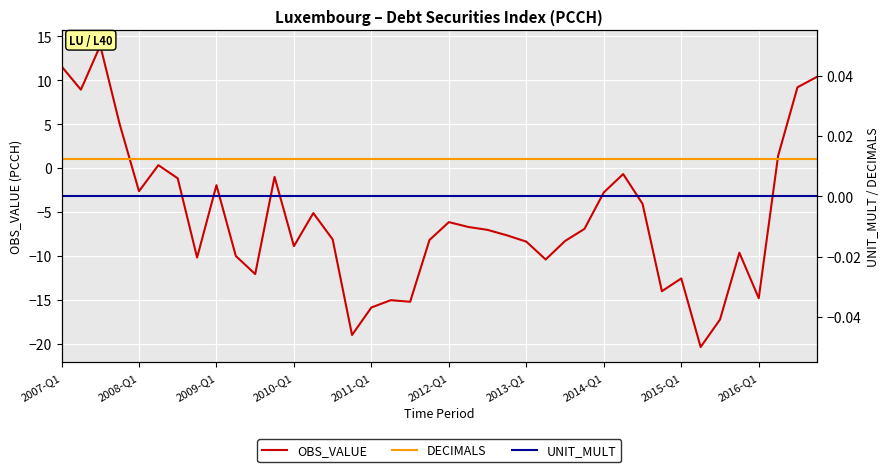

Which series has the largest total across all categories?

DECIMALS